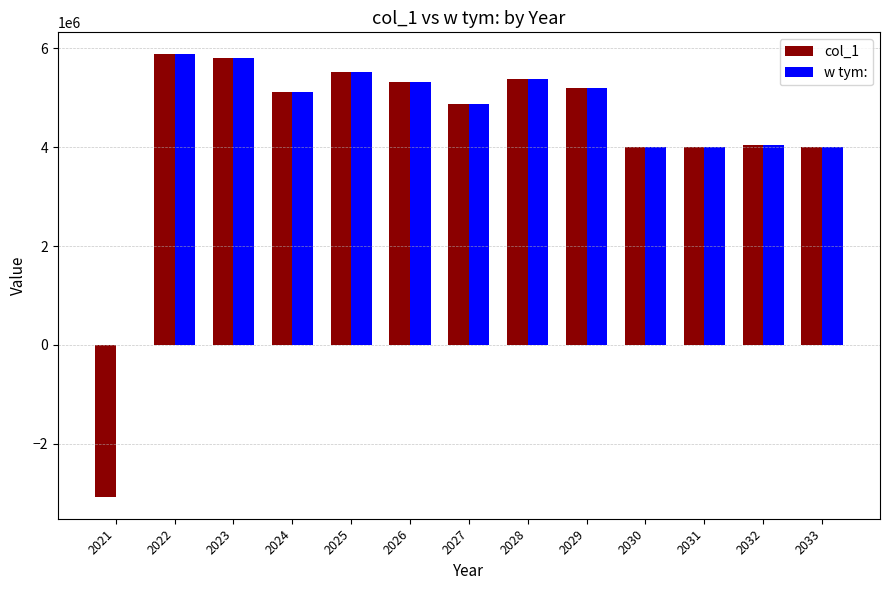

The col_1 series shows 5190000 at 2029. True or false?

True